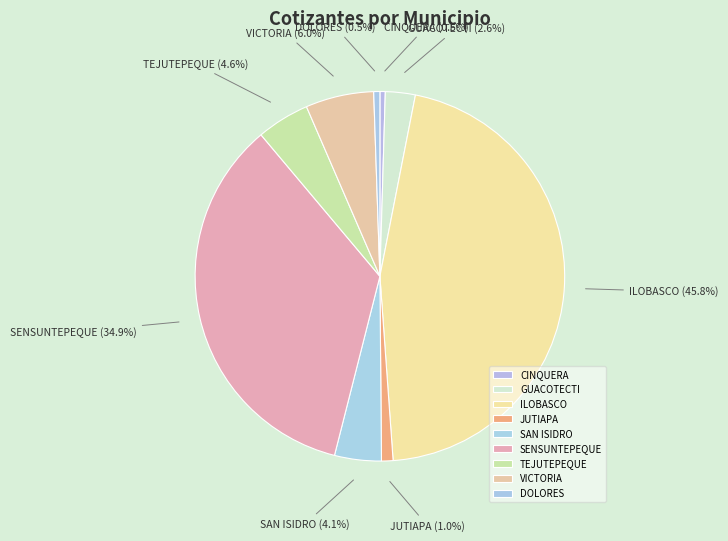

True or false: VICTORIA accounts for 6% of the total.

True